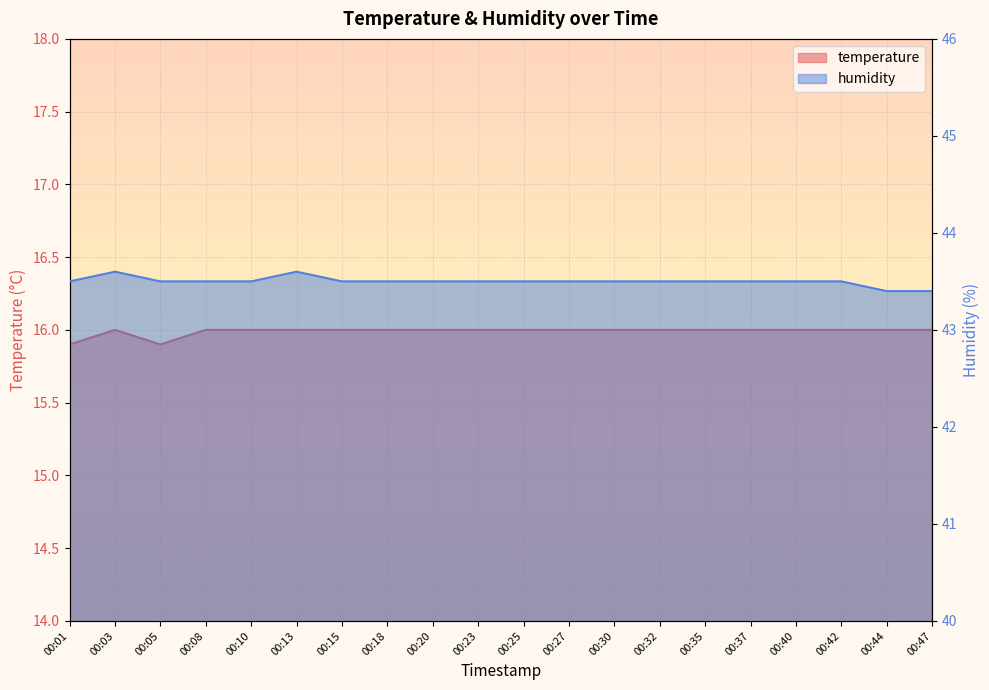

What is the difference between the maximum and minimum values in the temperature series?

0.1